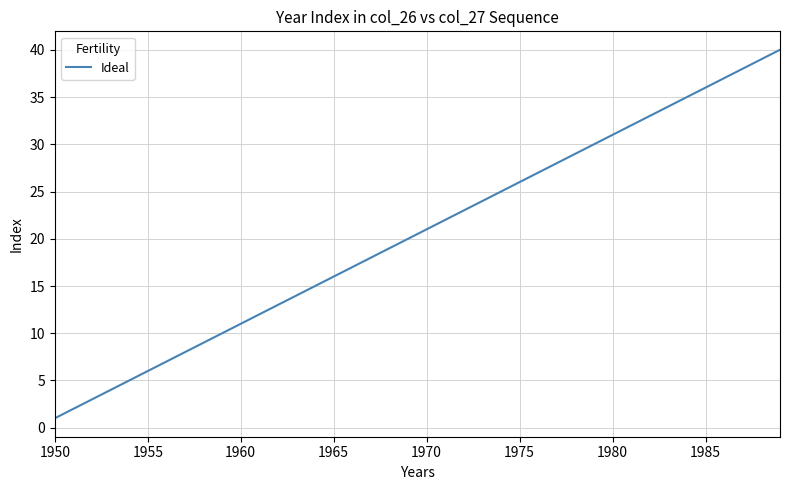

How many lines are shown in the chart?

1